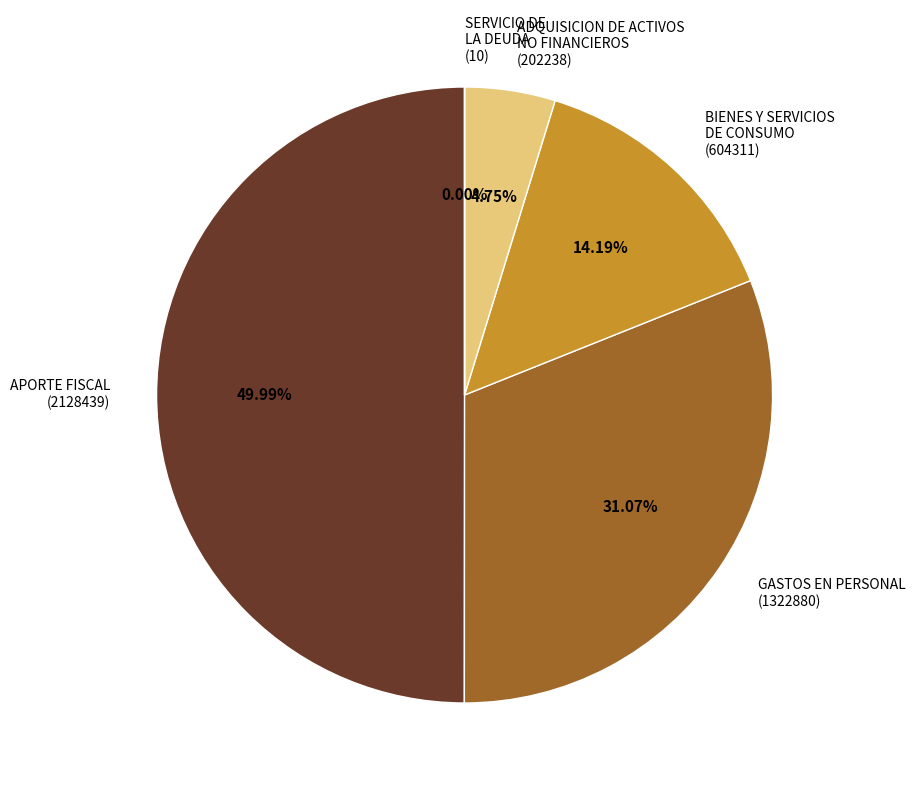

Combined, do GASTOS EN PERSONAL (1322880) and ADQUISICION DE ACTIVOS NO FINANCIEROS (202238) account for over 50%?

No